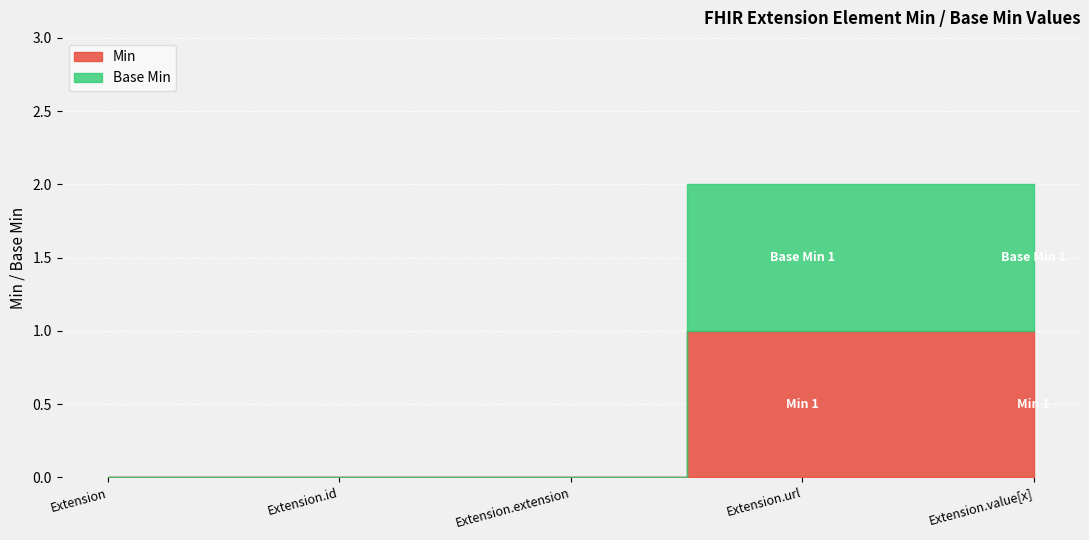

True or false: Min and Base Min cross at least once.

False